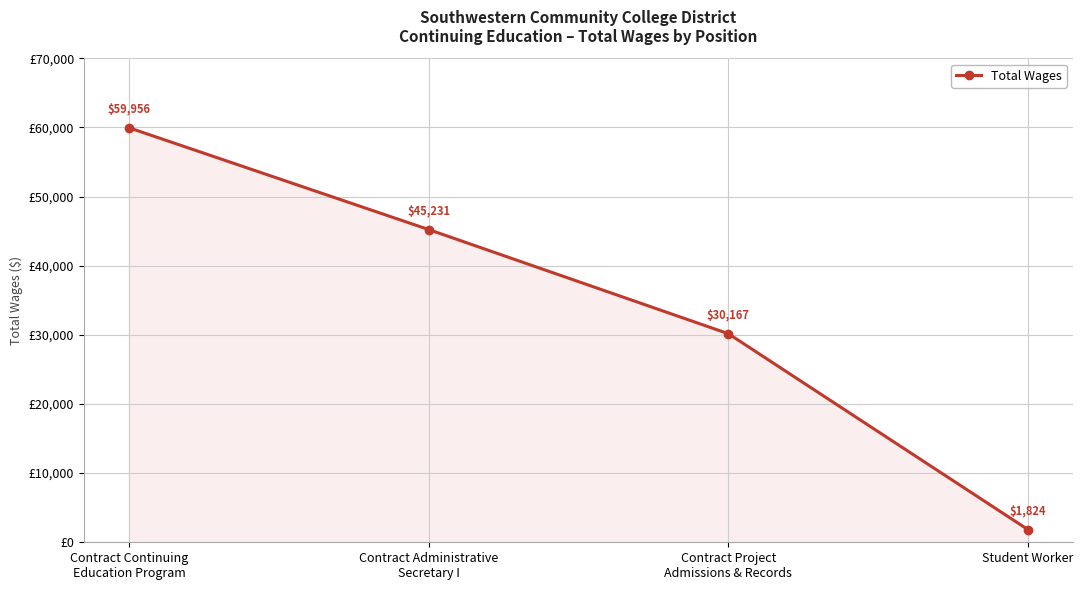

What is the label of the 4th point from the left?

Student Worker